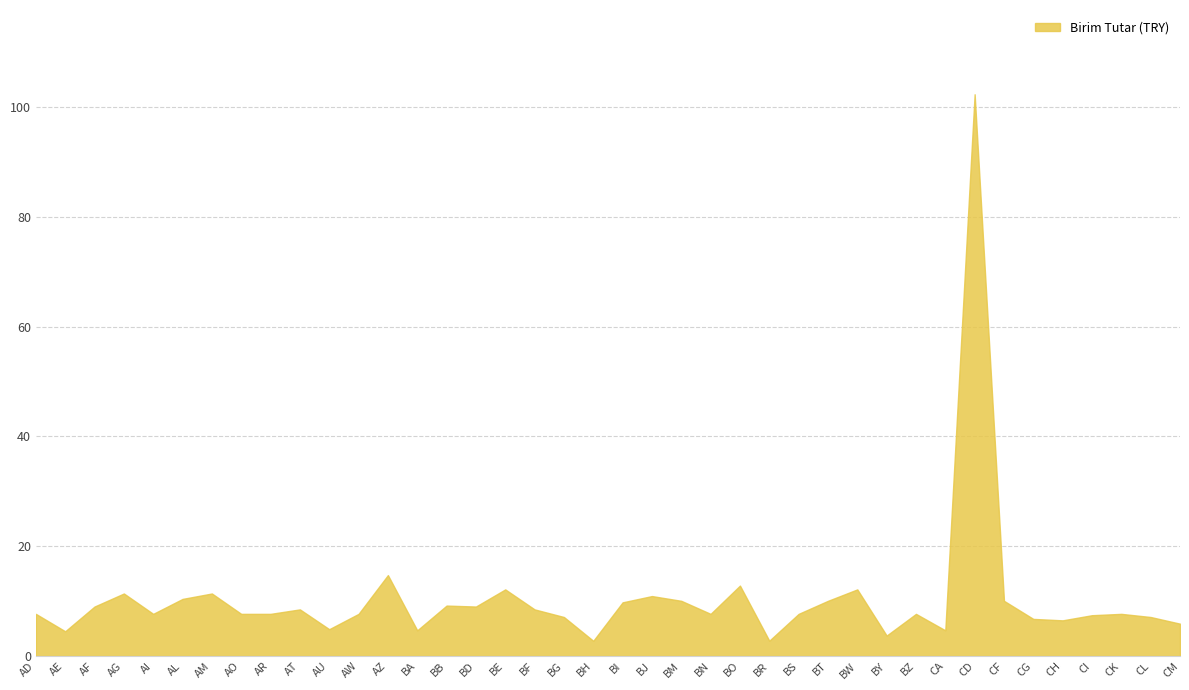

What is the average value?

10.5